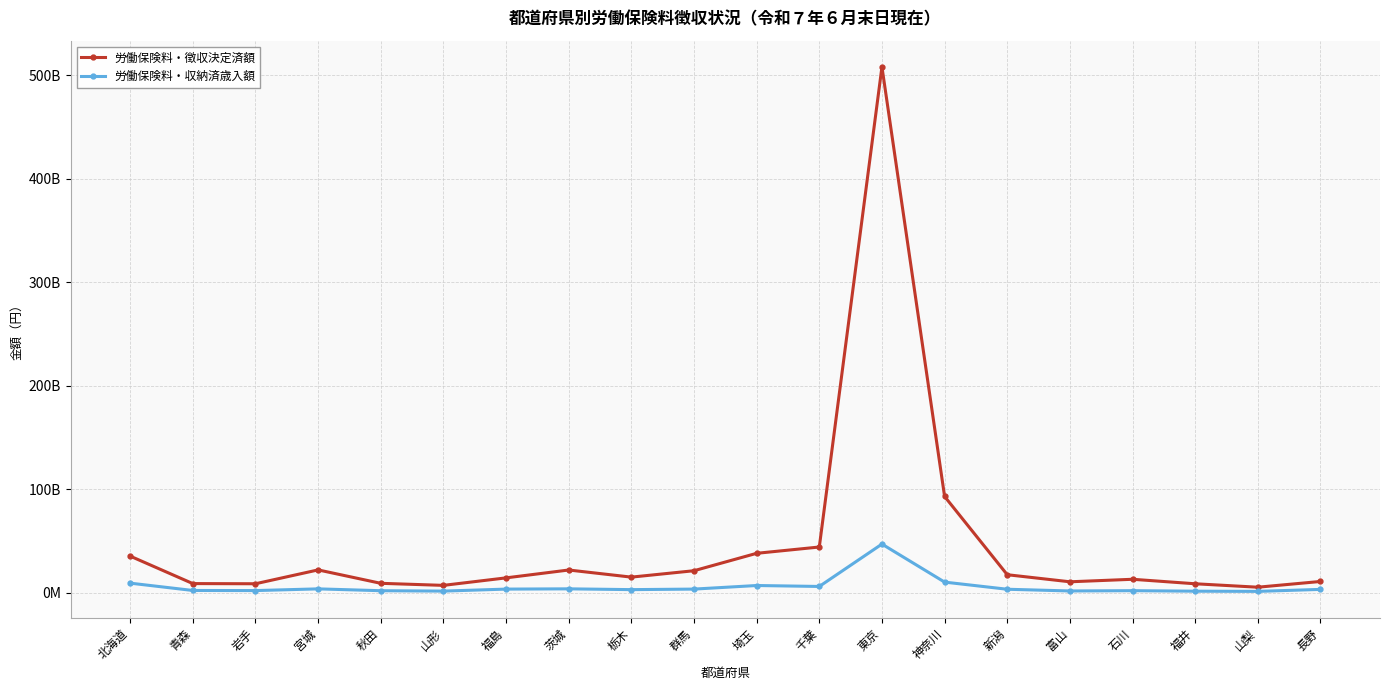

True or false: 労働保険料・徴収決定済額 has more than 1 interior local peaks.

True